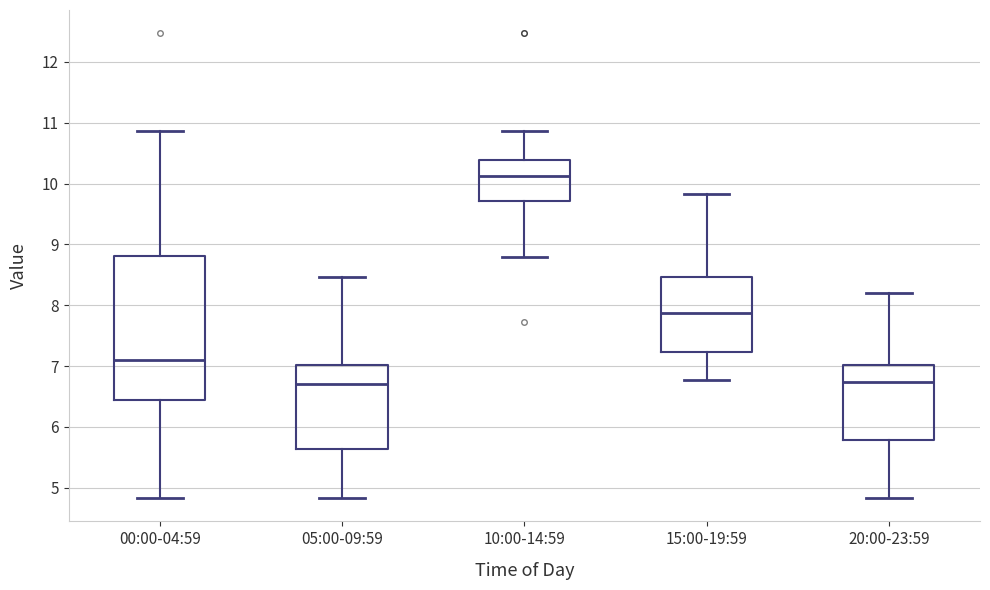

Which box is the tallest, from its lower edge to its upper edge?

00:00-04:59